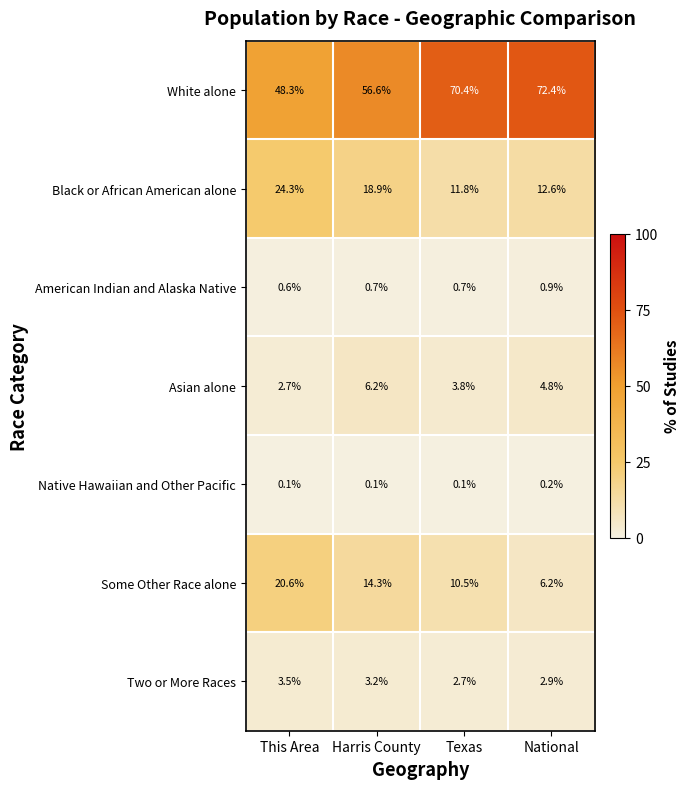

Is it true that White alone equals 72.4 at National?

True